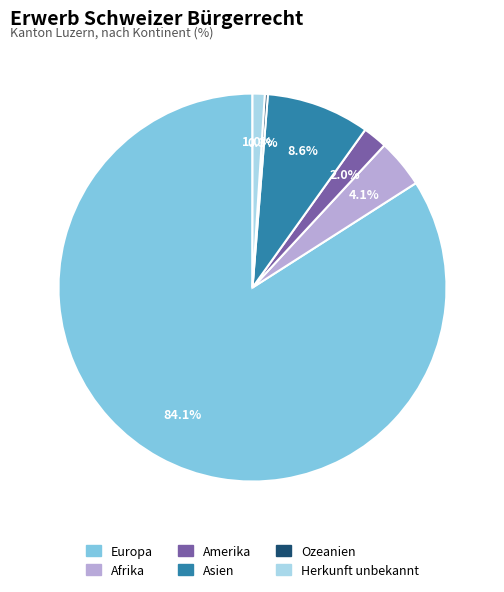

Combined, do Asien and Afrika account for over 50%?

No